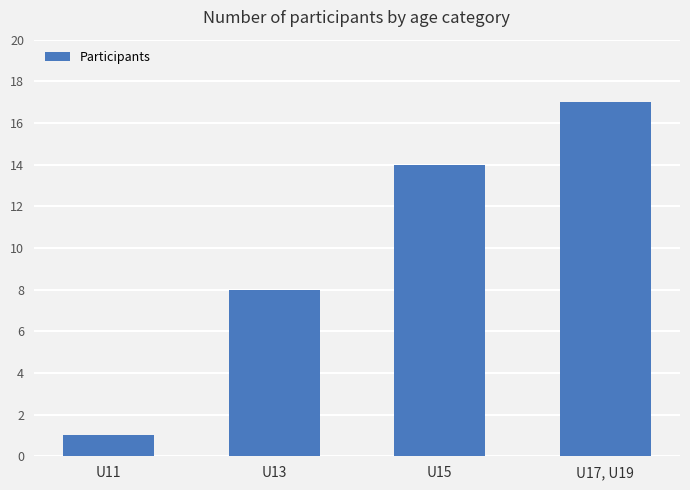

At which category does the chart reach its peak across all series?

U17, U19